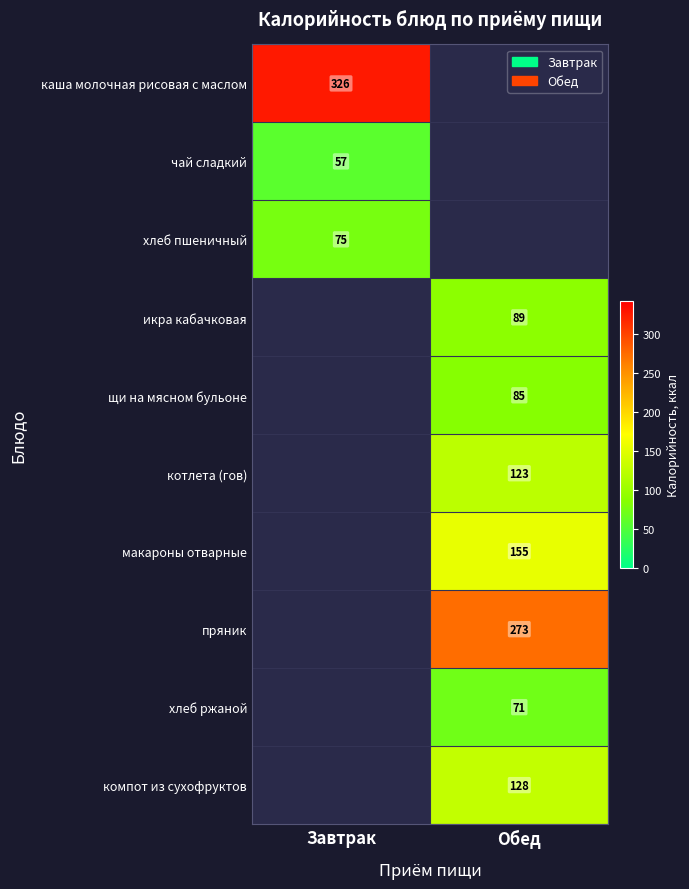

How many positive values does the компот из сухофруктов series have?

1